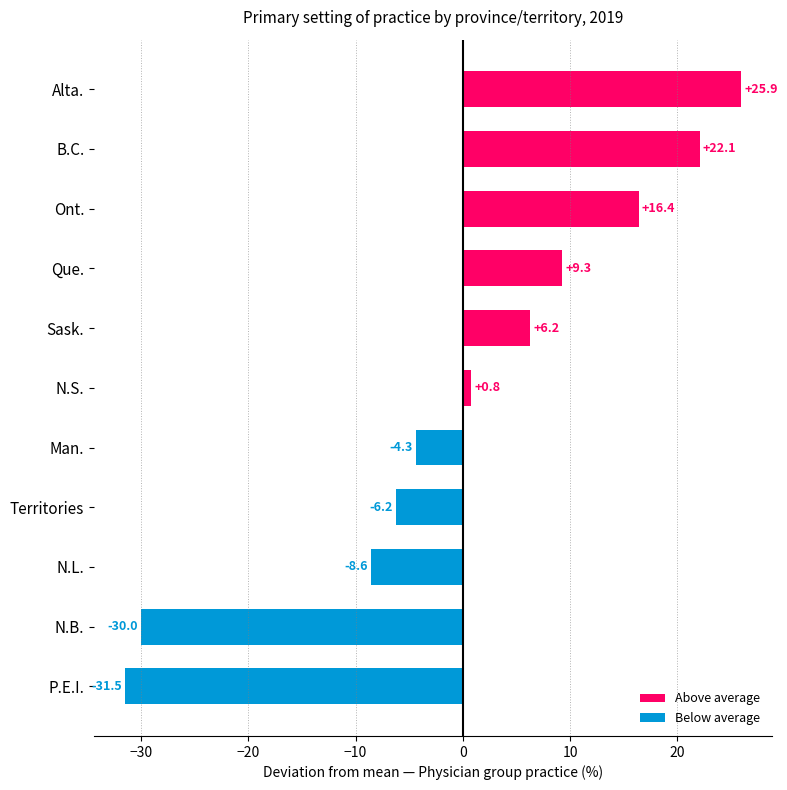

Approximately how many times larger is the value at Ont. compared to Alta.?

0.6